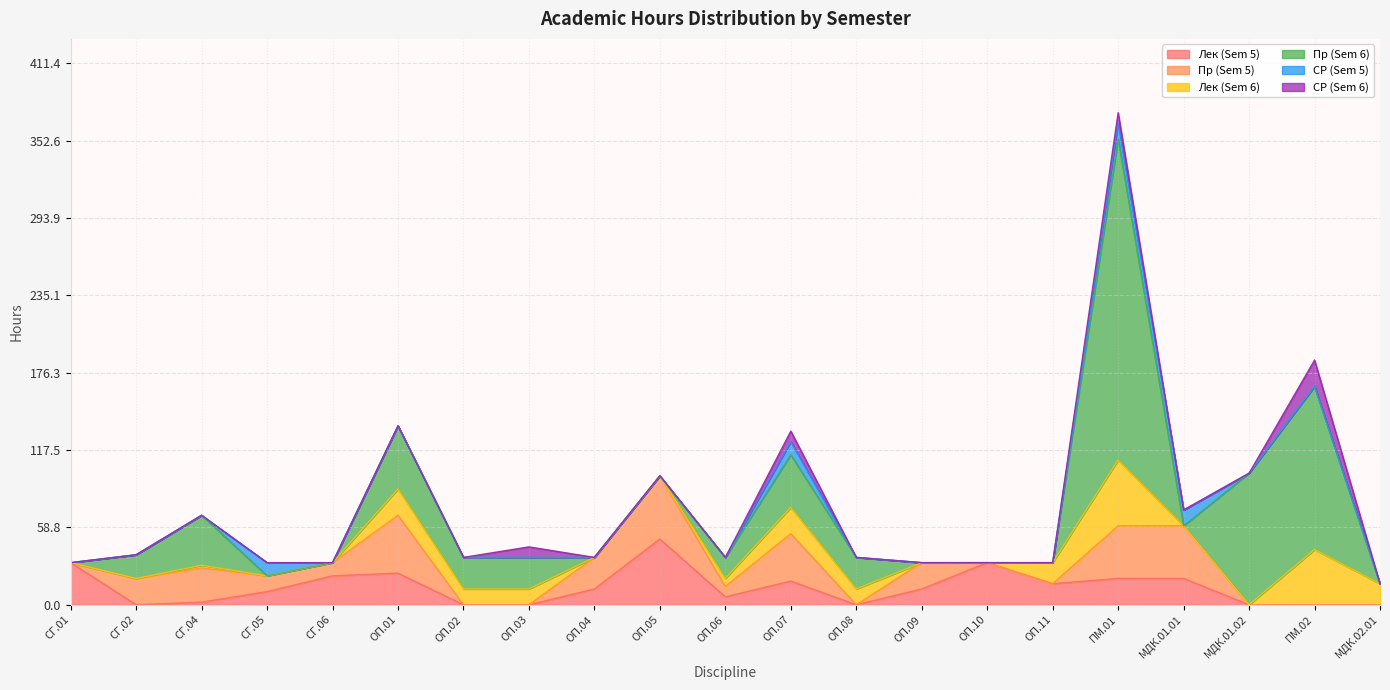

Reading left to right, list all the values displayed in this chart.

Лек (Sem 5): 32	0	2	10	22	24	0	0	12	50	6	18	0	12	32	16	20	20	0	0	0
Пр (Sem 5): 0	20	26	12	10	44	0	0	24	48	8	36	0	20	0	0	40	40	0	0	0
Лек (Sem 6): 0	0	2	0	0	20	12	12	0	0	6	20	12	0	0	16	50	0	0	42	16
Пр (Sem 6): 0	18	38	0	0	48	24	24	0	0	16	40	24	0	0	0	244	0	100	124	0
СР (Sem 5): 0	0	0	10	0	0	0	0	0	0	0	10	0	0	0	0	12	12	0	0	0
СР (Sem 6): 0	0	0	0	0	0	0	8	0	0	0	8	0	0	0	0	8	0	0	20	0